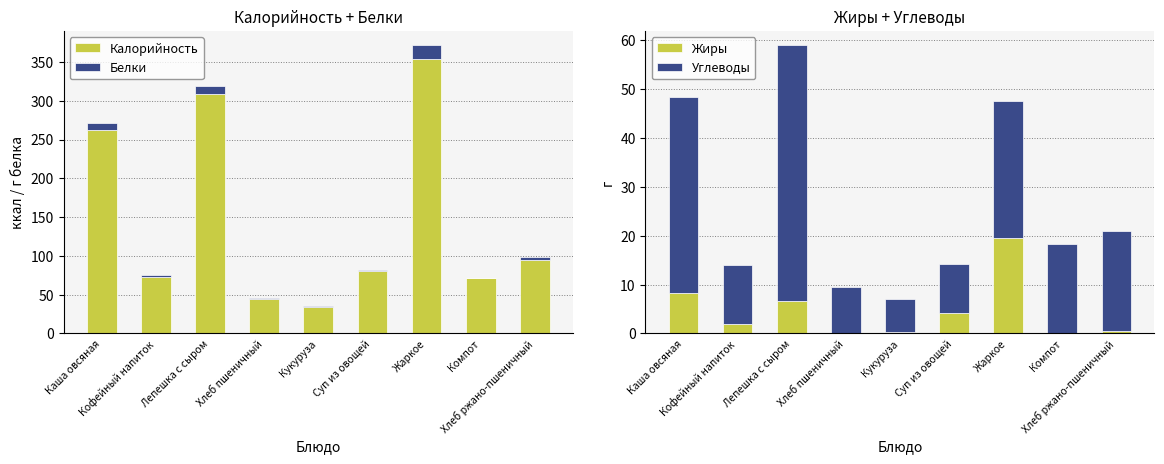

Where does the Углеводы series first go above 18?

Каша овсяная